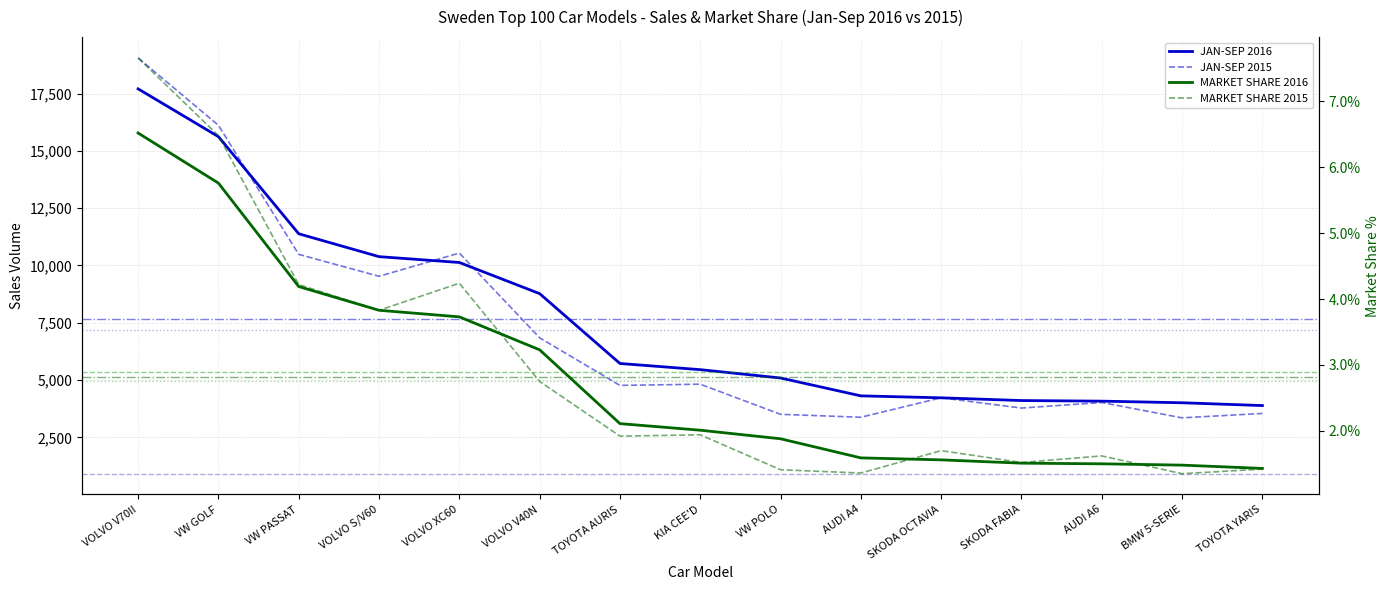

How many intersections are there between JAN-SEP 2015 and JAN-SEP 2016?

5